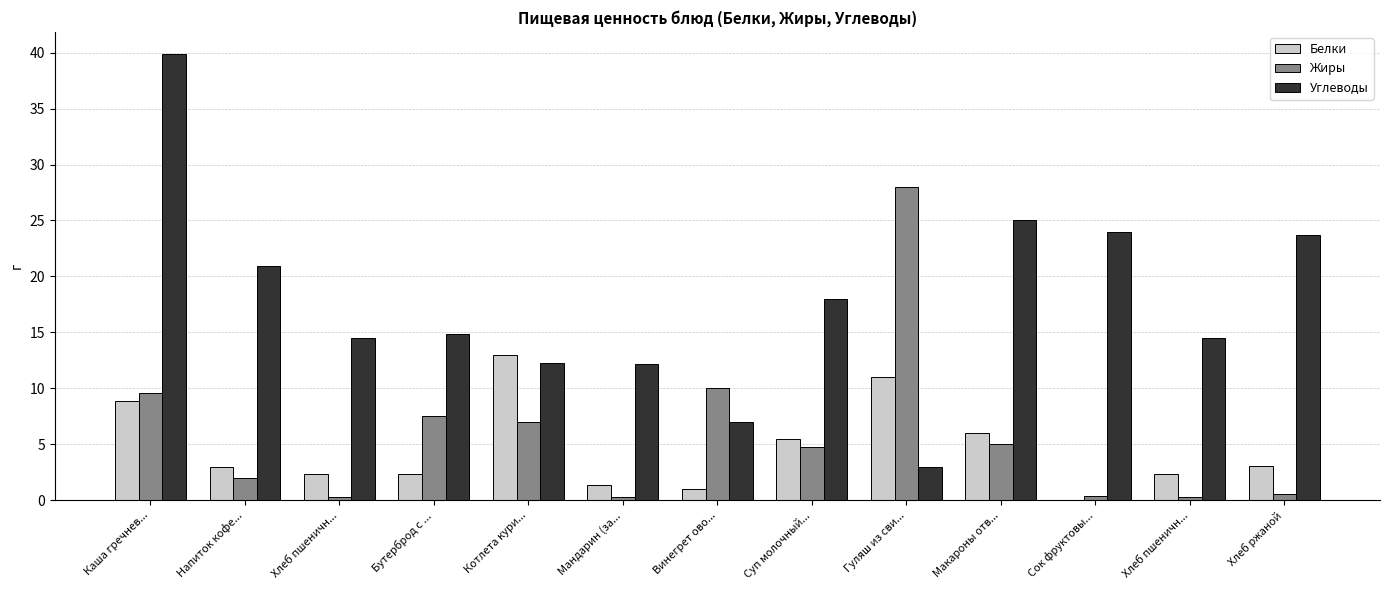

Rank the categories by Жиры value from lowest to highest.

Хлеб пшеничн..., Мандарин (за..., Хлеб пшеничн..., Сок фруктовы..., Хлеб ржаной, Напиток кофе..., Суп молочный..., Макароны отв..., Котлета кури..., Бутерброд с ..., Каша гречнев..., Винегрет ово..., Гуляш из сви...